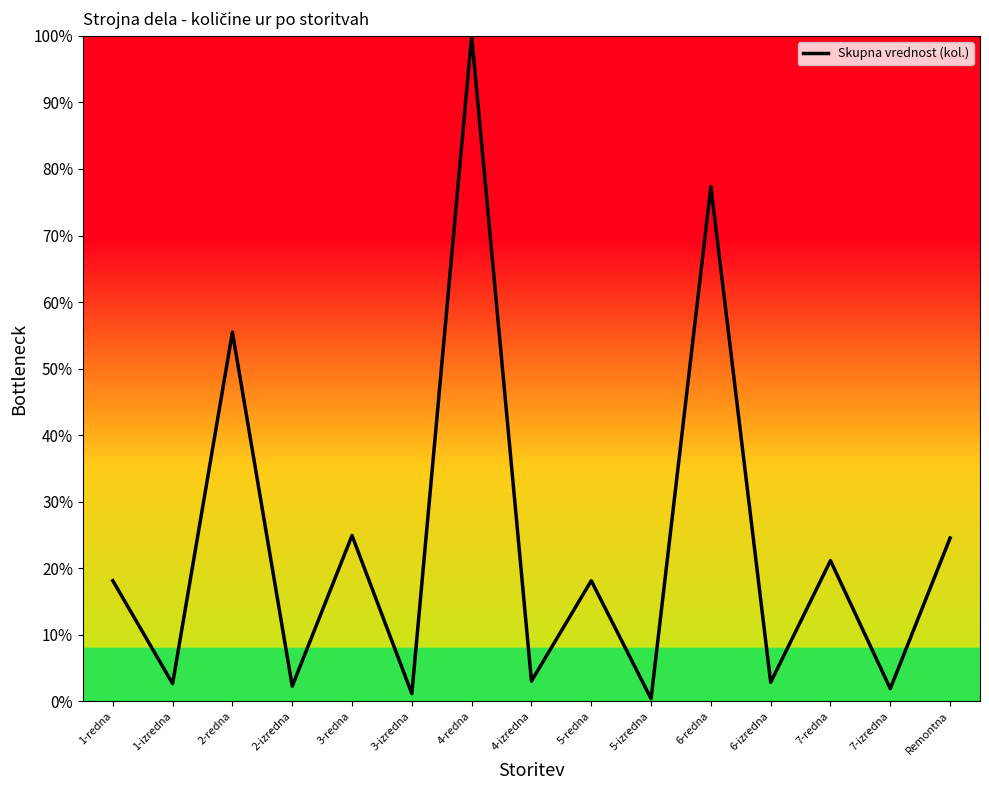

Reading left to right, what are all the values shown in this chart?

1-redna=996.2	1-izredna=145.3	2-redna=3050.9	2-izredna=124.5	3-redna=1369.8	3-izredna=62.3	4-redna=5500.0	4-izredna=166.0	5-redna=996.2	5-izredna=20.8	6-redna=4254.7	6-izredna=155.7	7-redna=1162.3	7-izredna=103.8	Remontna=1349.1